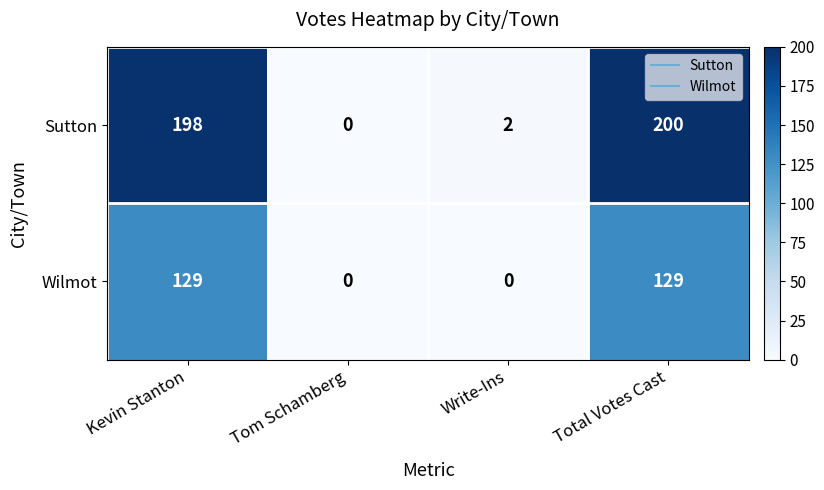

Read the Sutton value at Total Votes Cast, to the nearest 10.

200